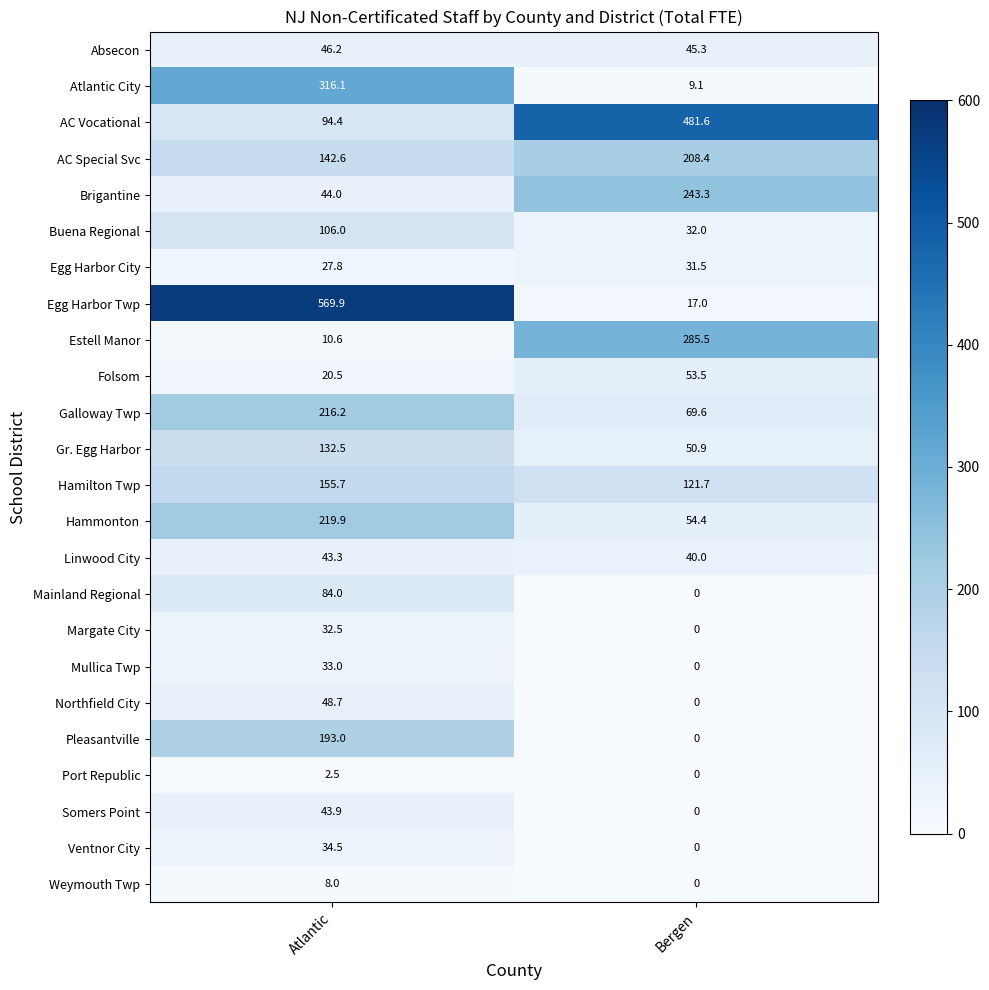

What value does the Absecon series have at Bergen?

45.3